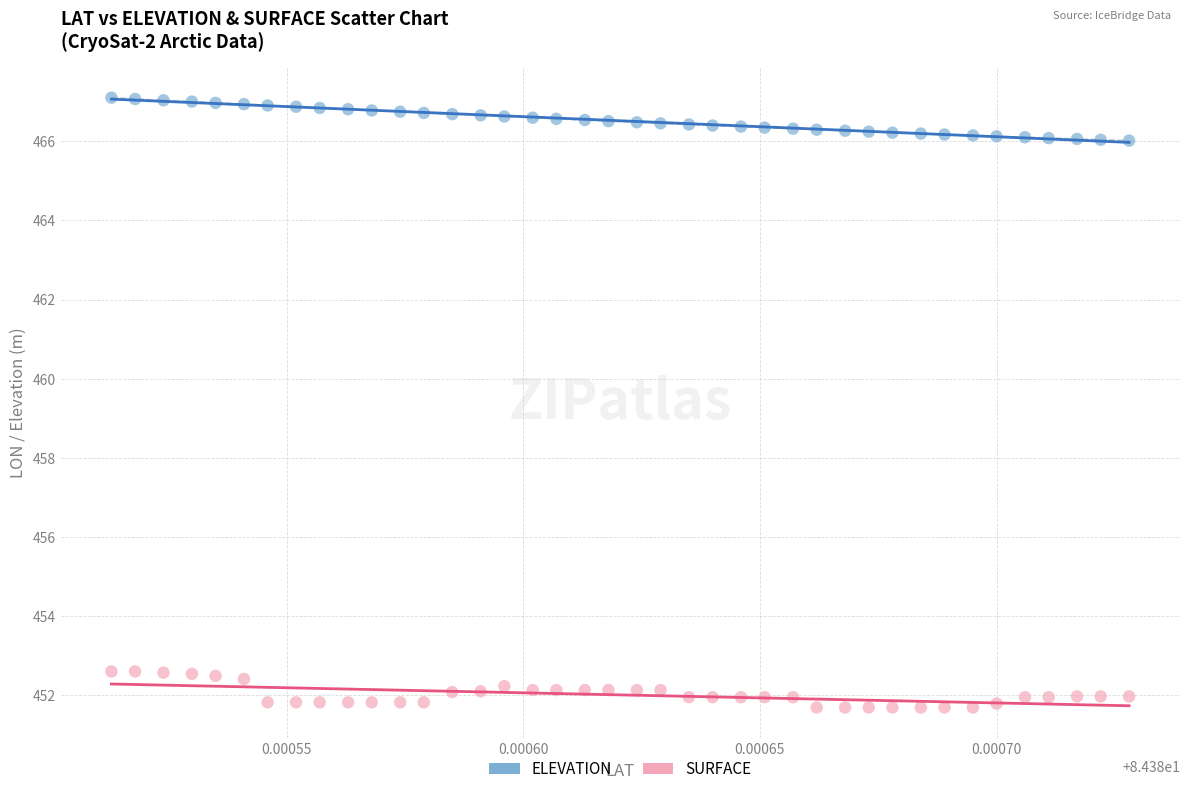

Which series reaches the minimum Y coordinate?

SURFACE